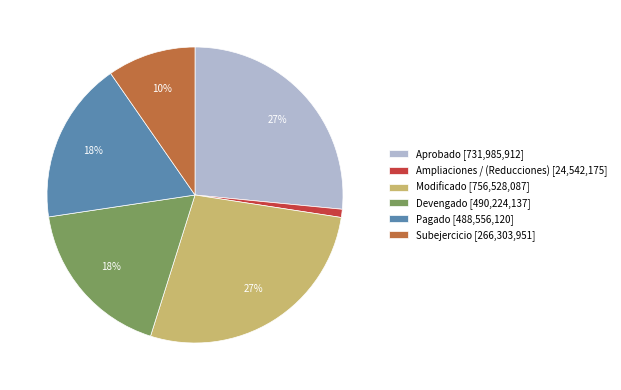

To the nearest percent, what percentage of the pie is Subejercicio?

10%